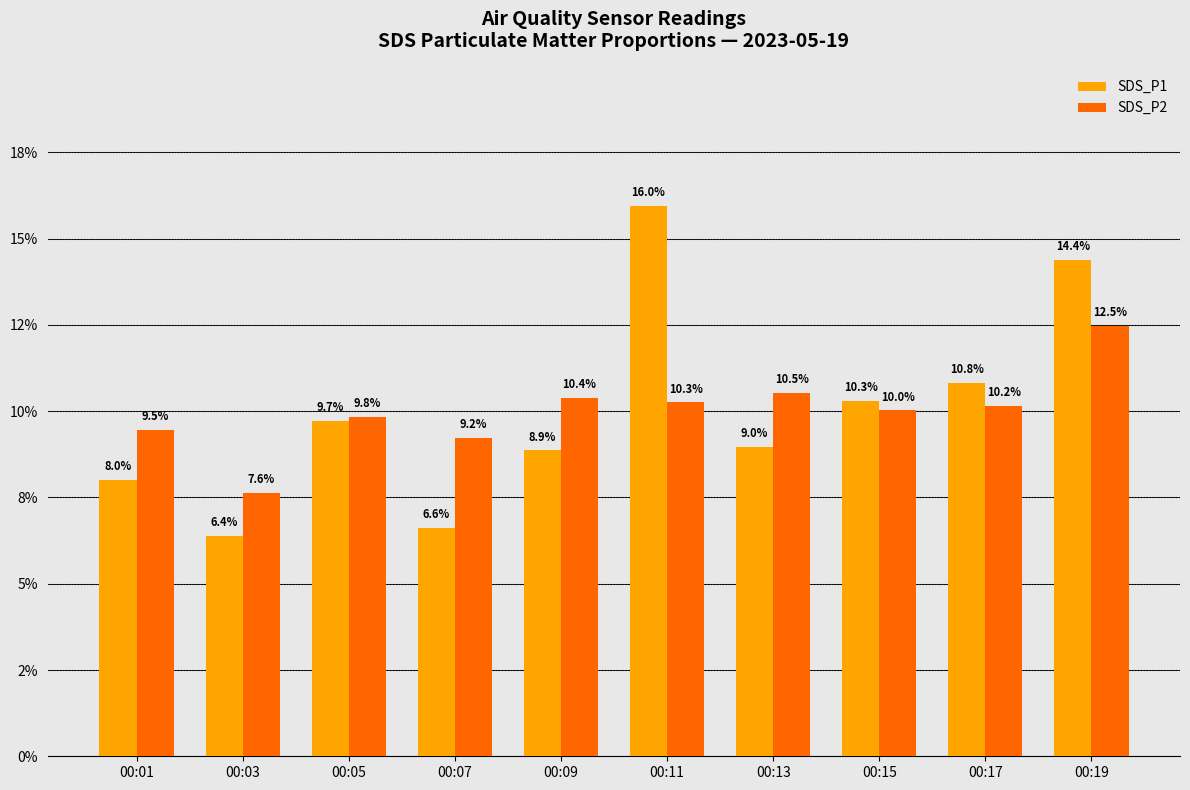

What is the sum of the SDS_P2 values at 00:05 and 00:03?

0.2